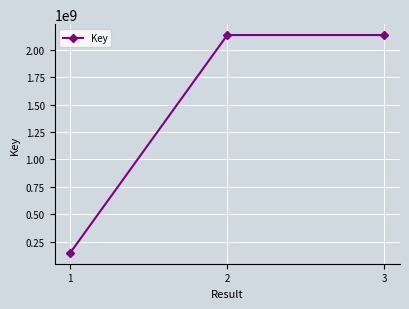

Does the chart display data point markers on the line(s)?

Yes